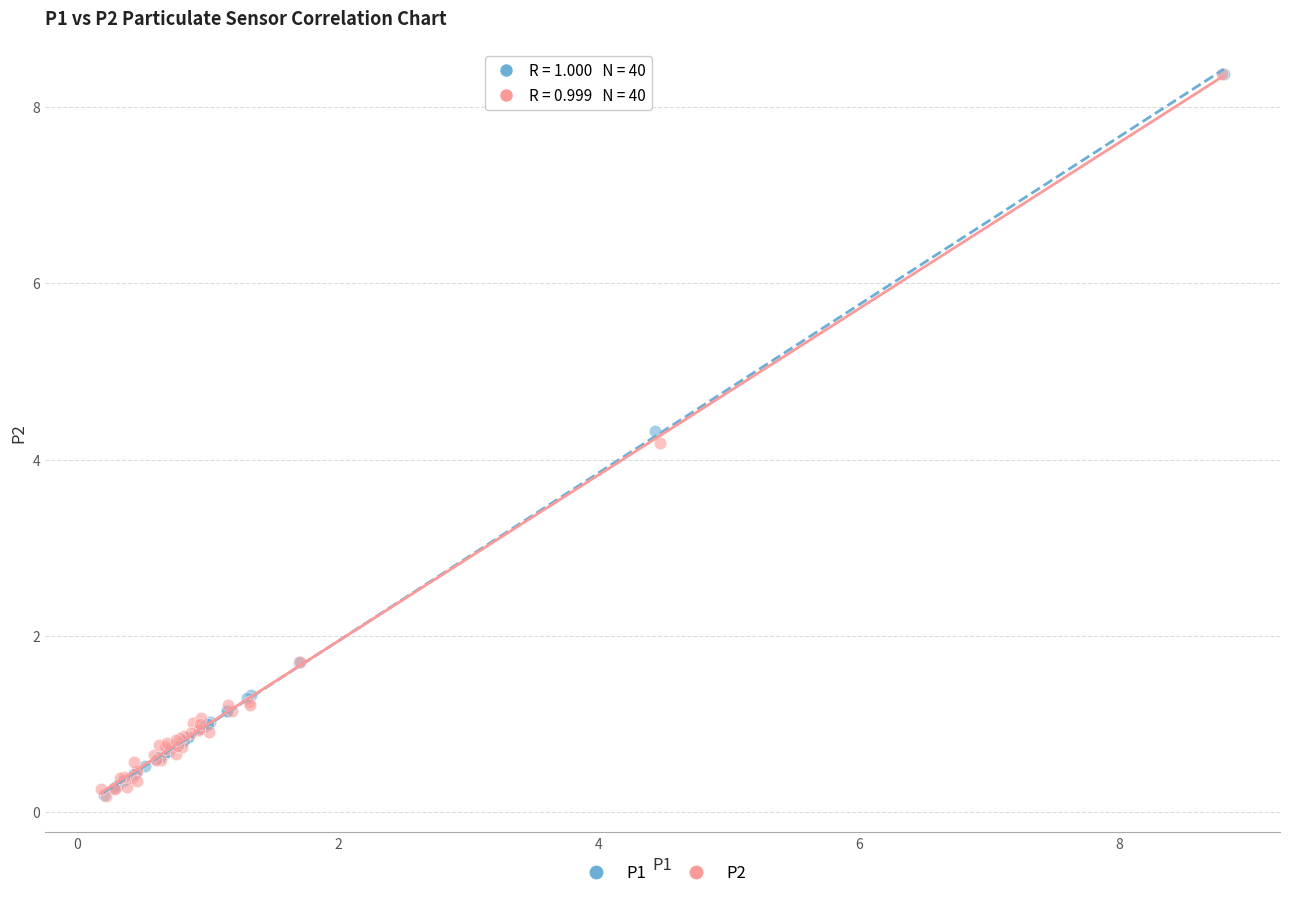

Which series has the widest spread of Y values?

P2